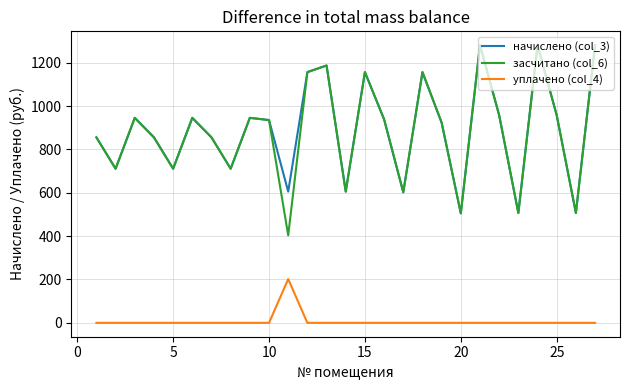

What is the lowest value of the засчитано (col_6) series?

403.7